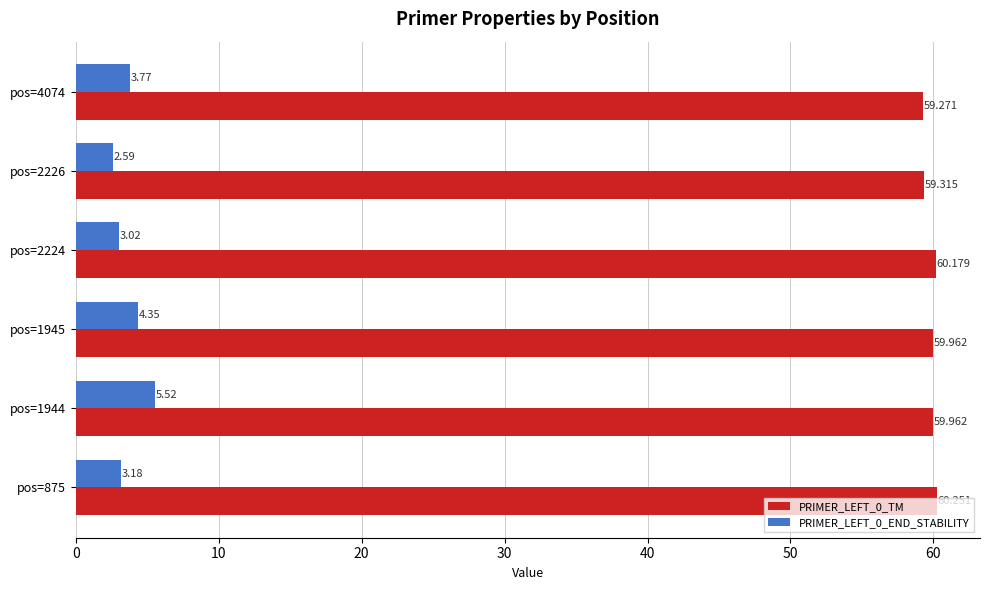

What are all the series names shown in the legend?

PRIMER_LEFT_0_TM, PRIMER_LEFT_0_END_STABILITY